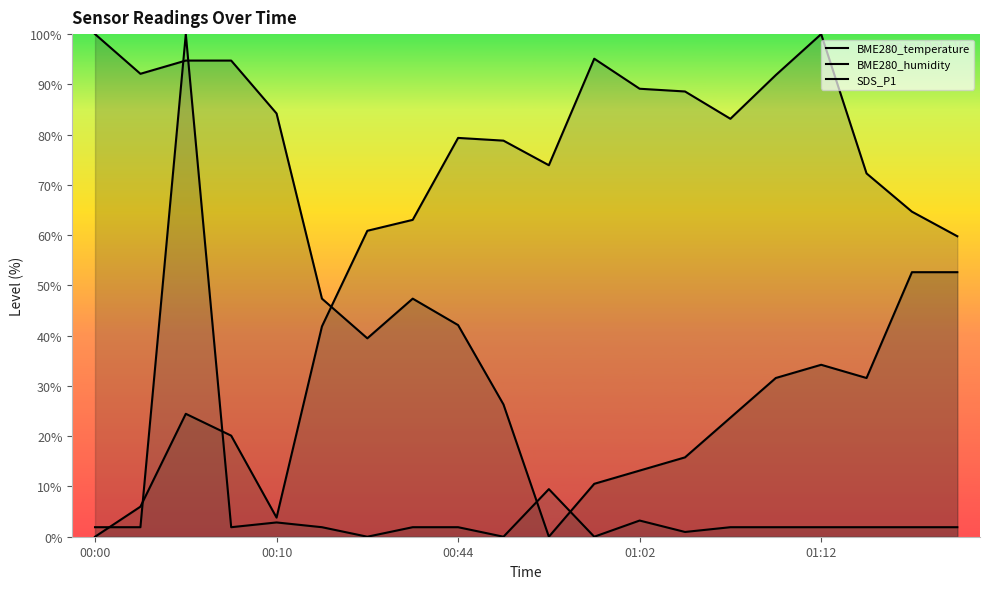

The BME280_humidity series shows 95.2 at 6. True or false?

False